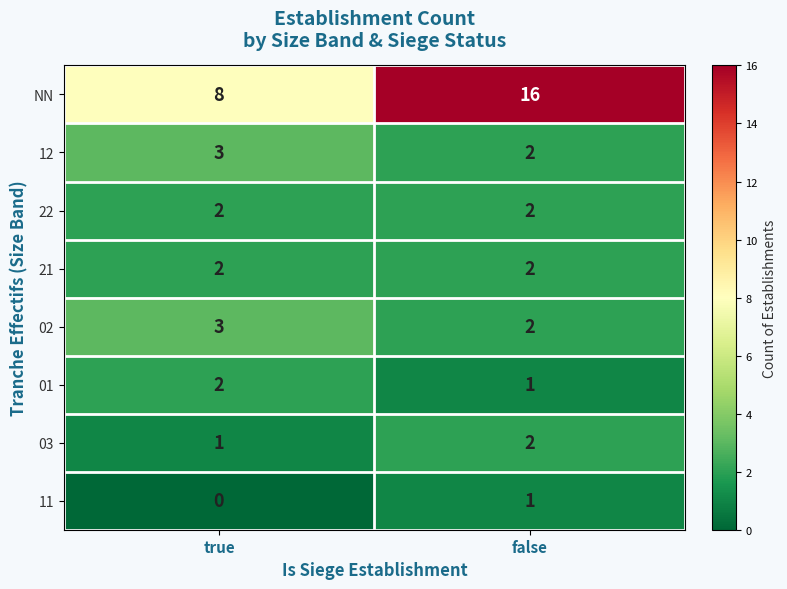

Is it true that 03 equals 1 at false?

False